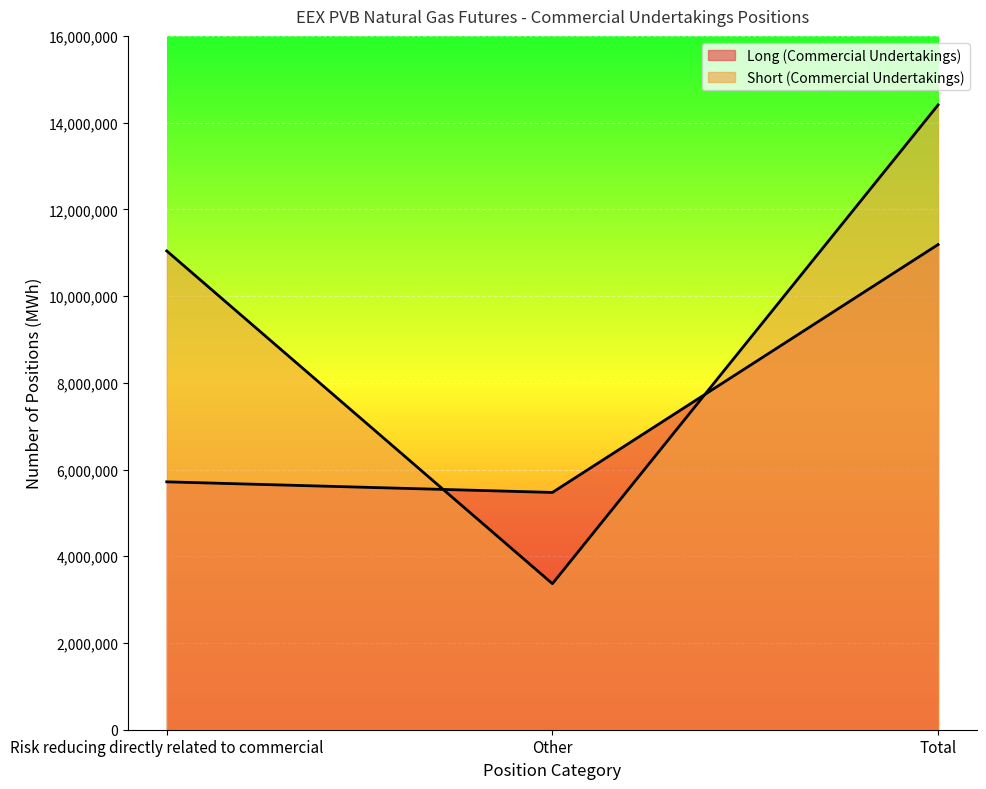

How many values in the Long (Commercial Undertakings) series are below 5716430?

1